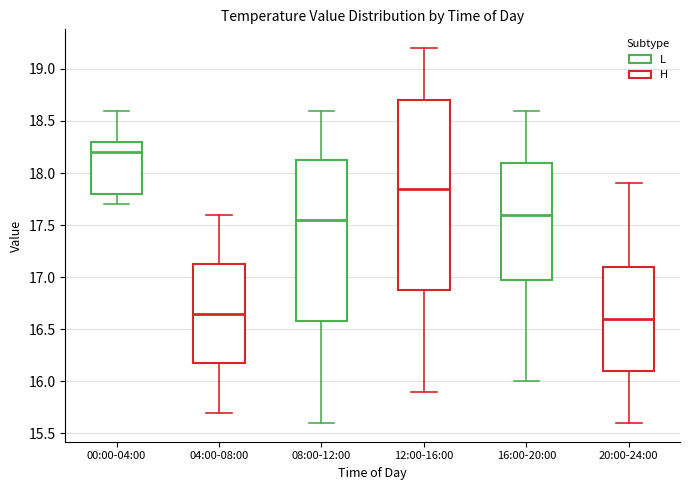

Reading left to right, read every box against the y-axis: the position of its median line, the range the box covers, and the ends of its whiskers. The values are not printed on the chart, so give them approximately, as read against the axis.

00:00-04:00: median 18.20, box 17.80 to 18.30, whiskers 17.70 to 18.60
04:00-08:00: median 16.65, box 16.20 to 17.15, whiskers 15.70 to 17.60
08:00-12:00: median 17.55, box 16.60 to 18.15, whiskers 15.60 to 18.60
12:00-16:00: median 17.85, box 16.90 to 18.70, whiskers 15.90 to 19.20
16:00-20:00: median 17.60, box 17.00 to 18.10, whiskers 16.00 to 18.60
20:00-24:00: median 16.60, box 16.10 to 17.10, whiskers 15.60 to 17.90